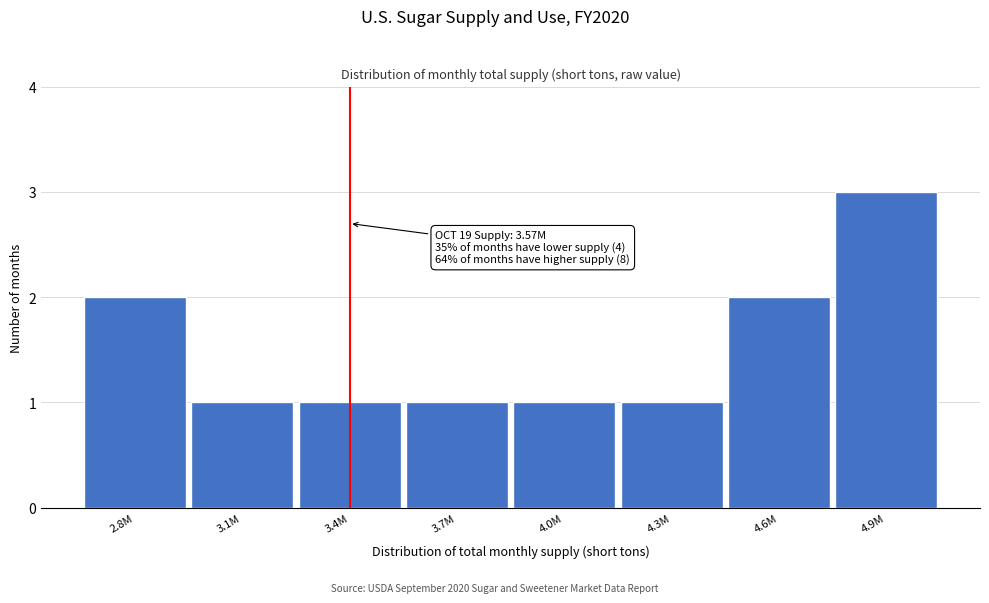

Reading right to left, extract all data points from this chart.

4.9M=3	4.6M=2	4.3M=1	4.0M=1	3.7M=1	3.4M=1	3.1M=1	2.8M=2